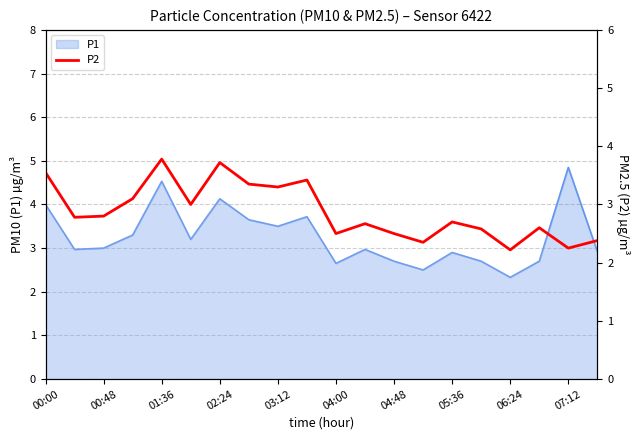

Reading left to right, extract all data points from this chart.

3.5	2.8	2.8	3.1	3.8	3.0	3.7	3.4	3.3	3.4	2.5	2.7	2.5	2.4	2.7	2.6	2.2	2.6	2.2	2.4